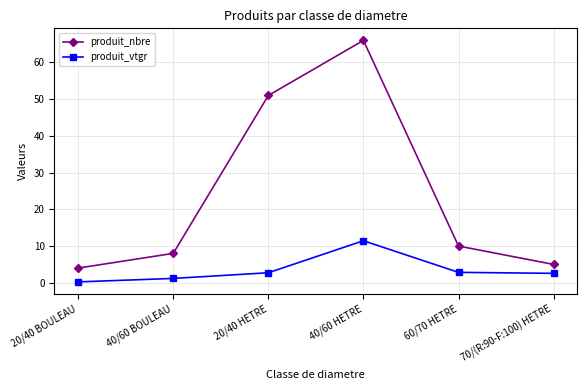

What is the difference between the maximum and minimum values in the produit_vtgr series?

11.2